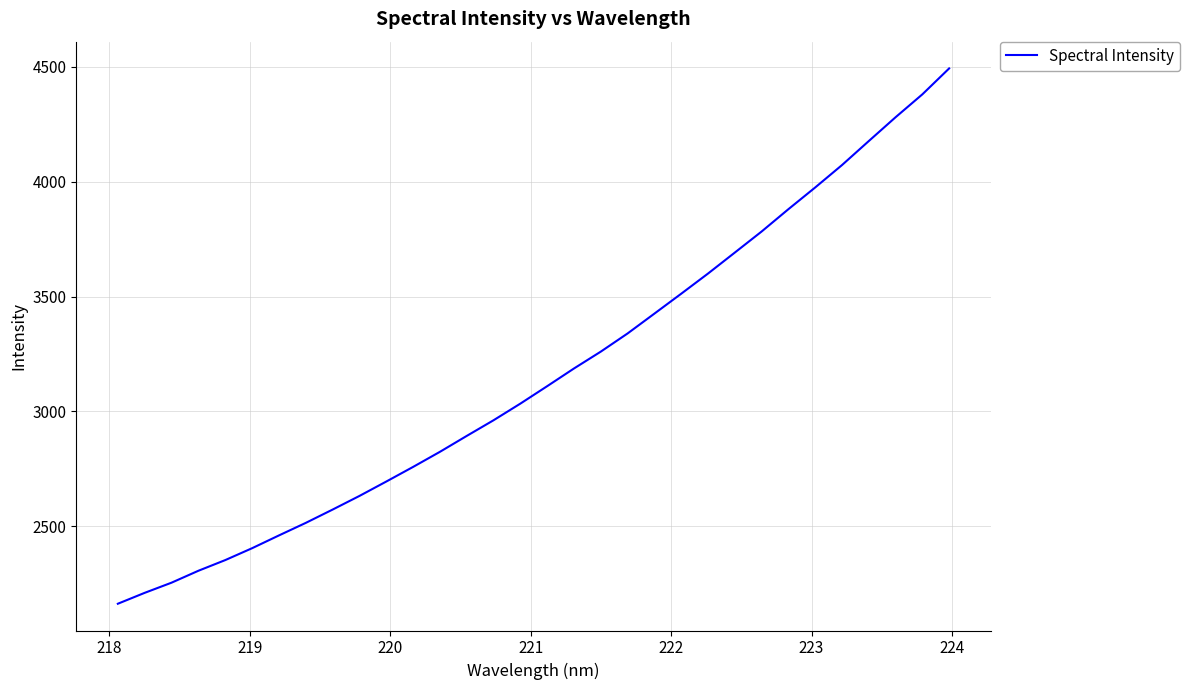

What is the difference between the maximum and minimum values?

2329.7